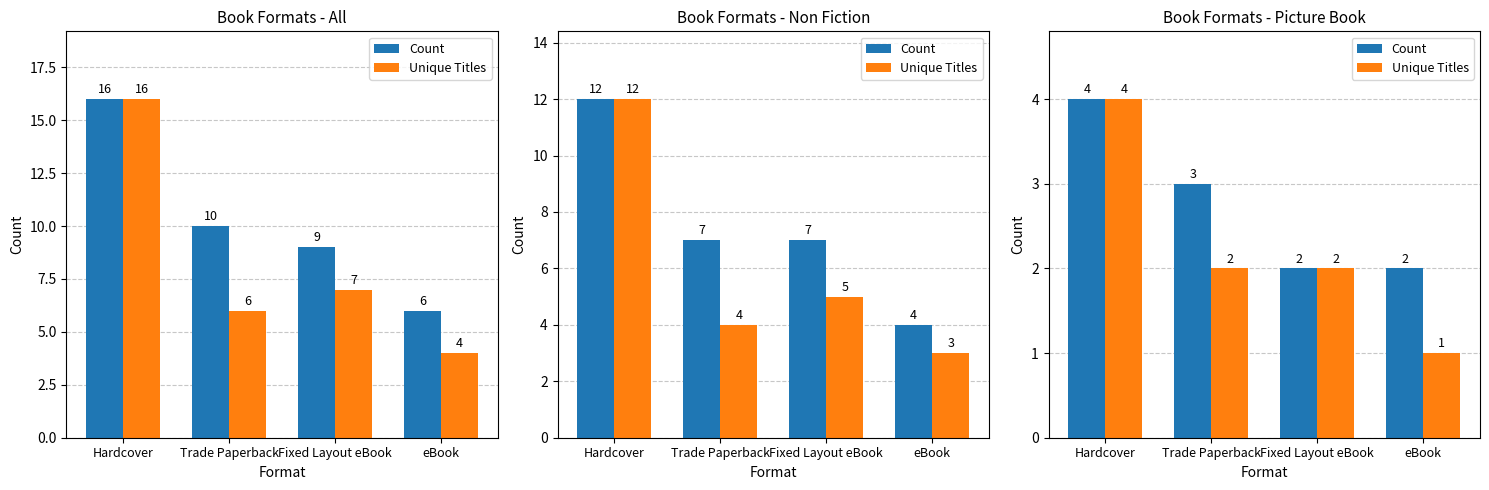

What is the label of the 2nd bar from the left?

Trade Paperback